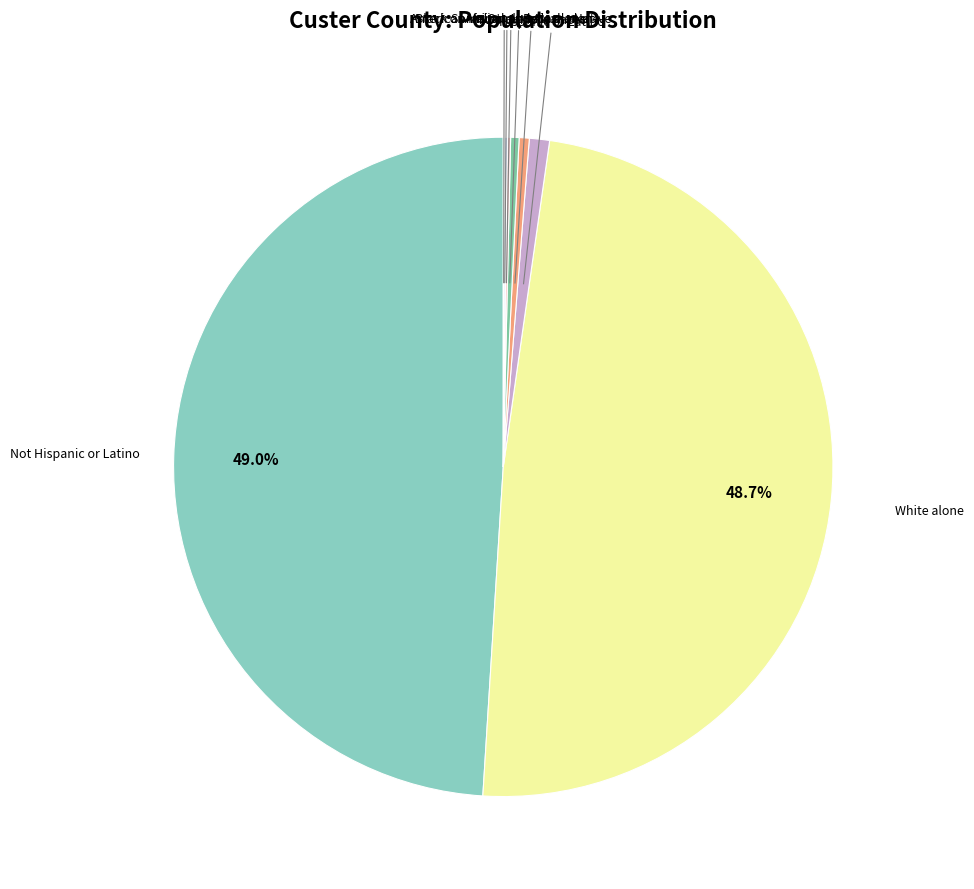

Which slice is the largest?

Not Hispanic or Latino